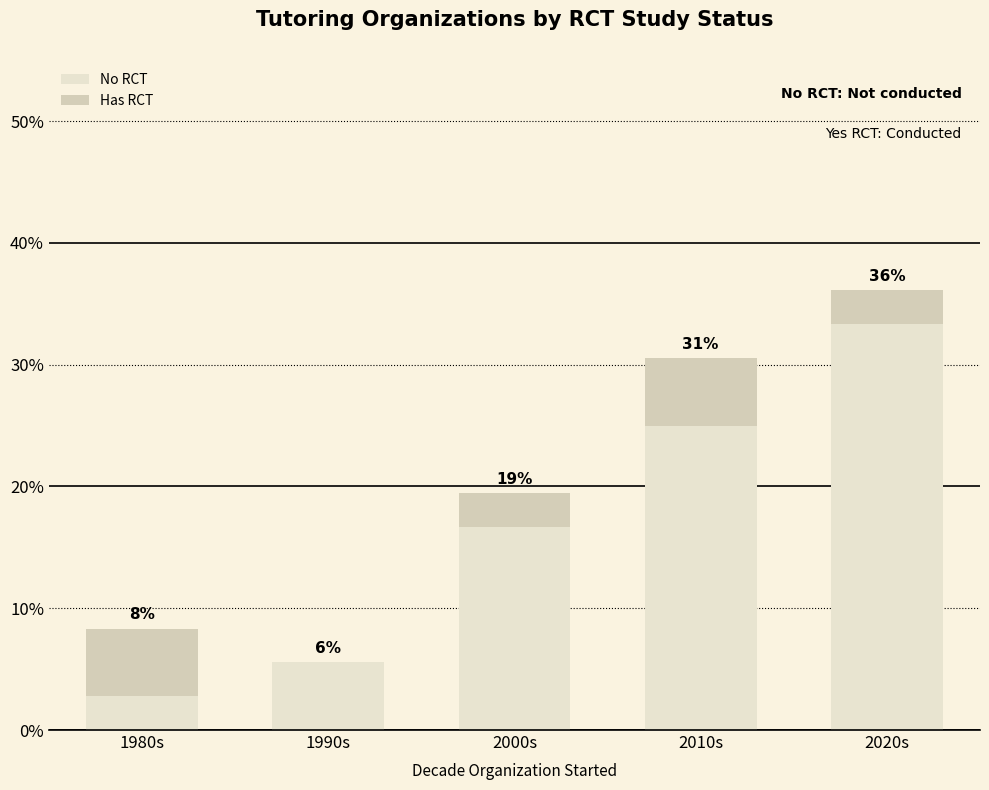

What is the label of the 4th bar from the right?

1990s